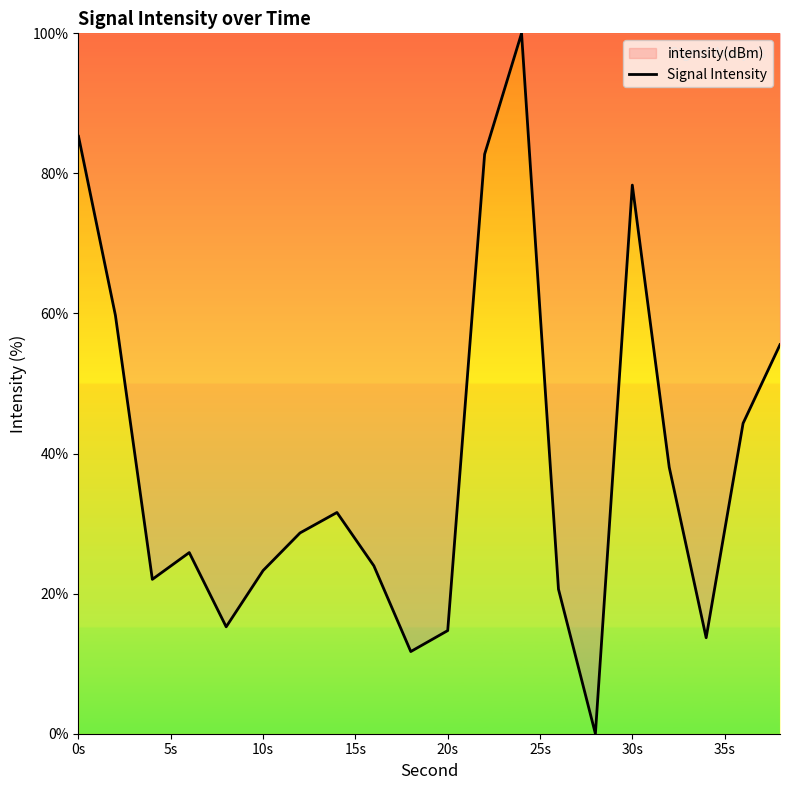

True or false: the data shows 12.2 at 30s.

False